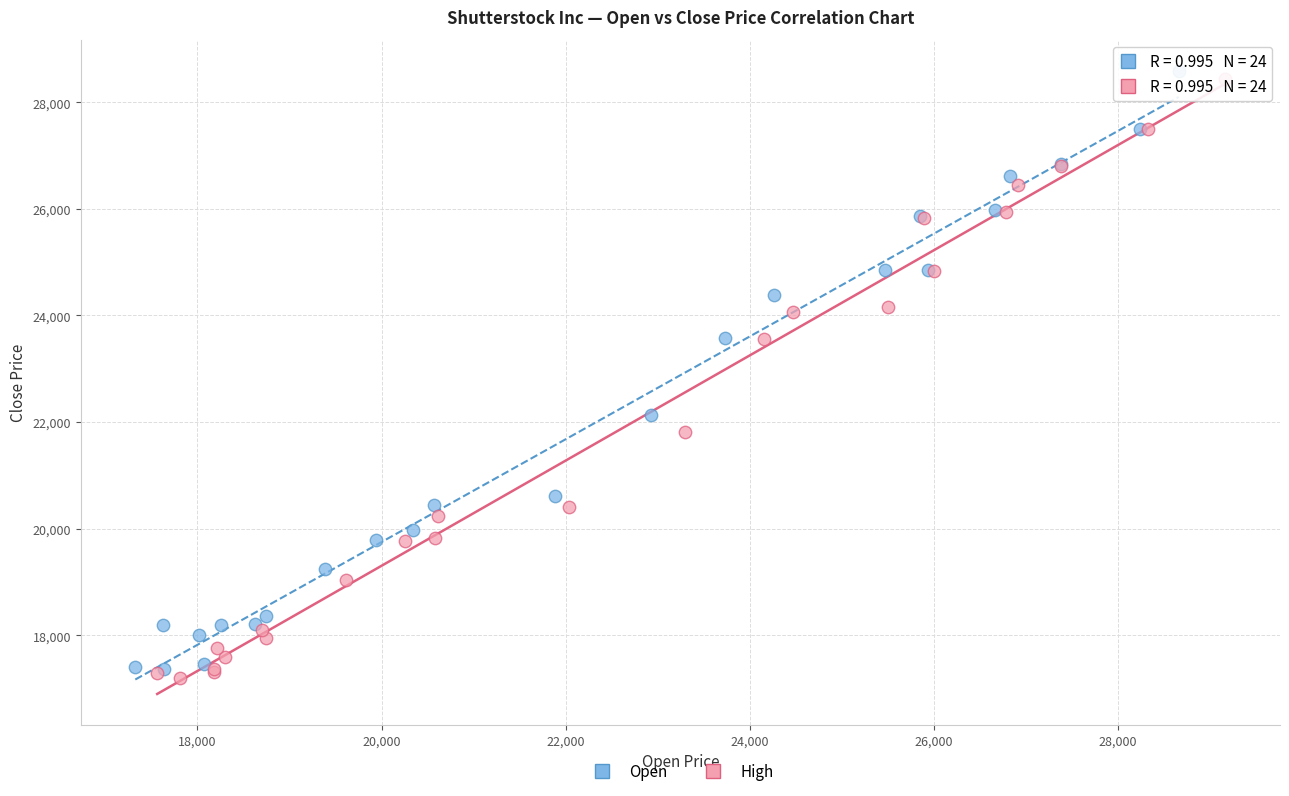

Which series reaches the maximum Y coordinate?

Open